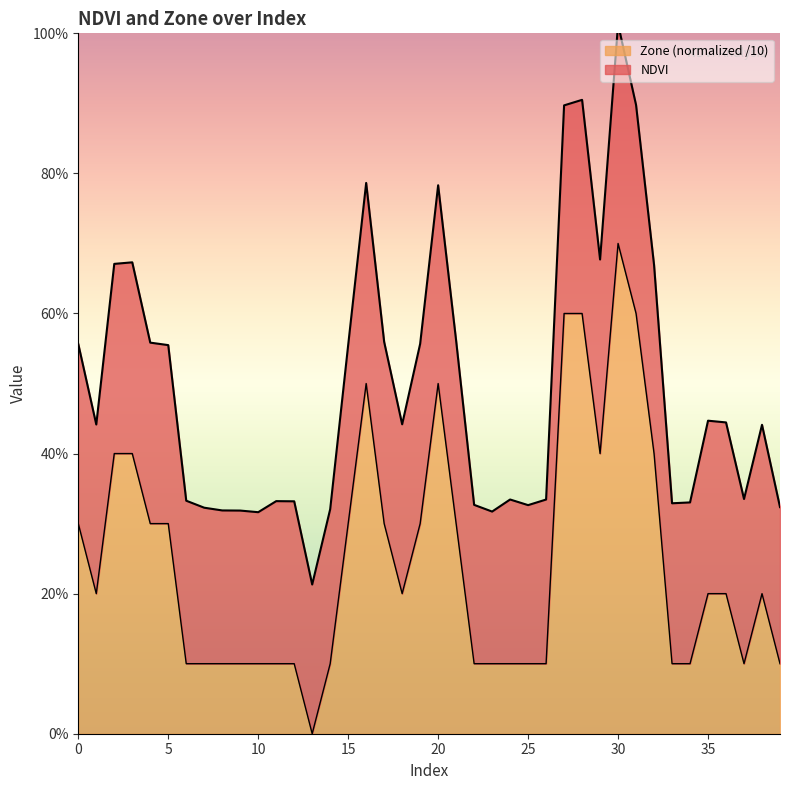

Reading left to right, extract all data points from this chart.

NDVI: 0.6	0.4	0.7	0.7	0.6	0.6	0.3	0.3	0.3	0.3	0.3	0.3	0.3	0.2	0.3	0.6	0.8	0.6	0.4	0.6	0.8	0.6	0.3	0.3	0.3	0.3	0.3	0.9	0.9	0.7	1.0	0.9	0.7	0.3	0.3	0.4	0.4	0.3	0.4	0.3
Zone: 0.3	0.2	0.4	0.4	0.3	0.3	0.1	0.1	0.1	0.1	0.1	0.1	0.1	0.0	0.1	0.3	0.5	0.3	0.2	0.3	0.5	0.3	0.1	0.1	0.1	0.1	0.1	0.6	0.6	0.4	0.7	0.6	0.4	0.1	0.1	0.2	0.2	0.1	0.2	0.1